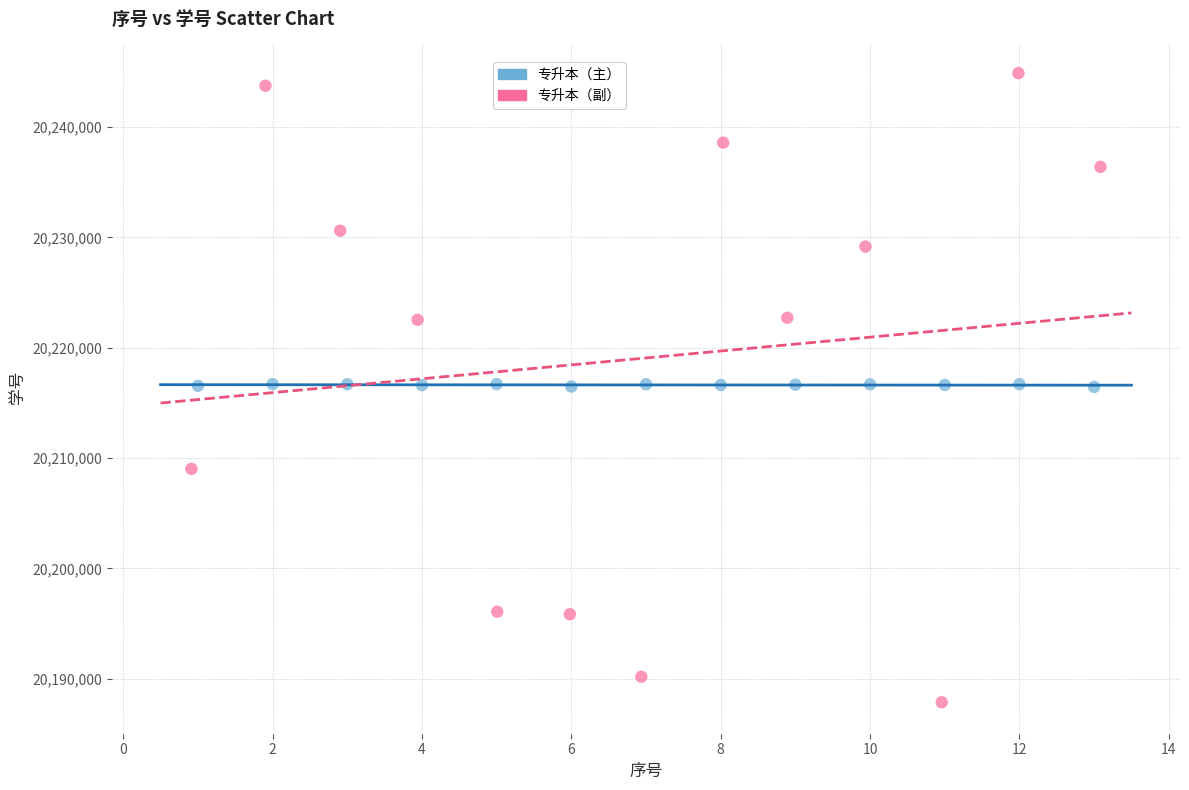

Which series contains the highest Y value?

专升本（副）